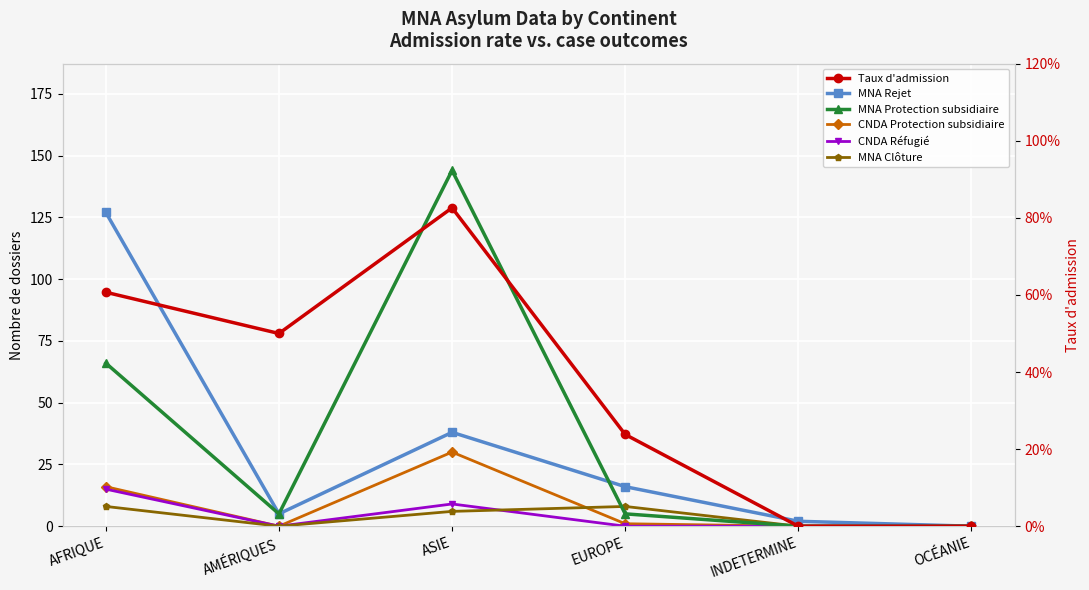

How many lines are shown in the chart?

6